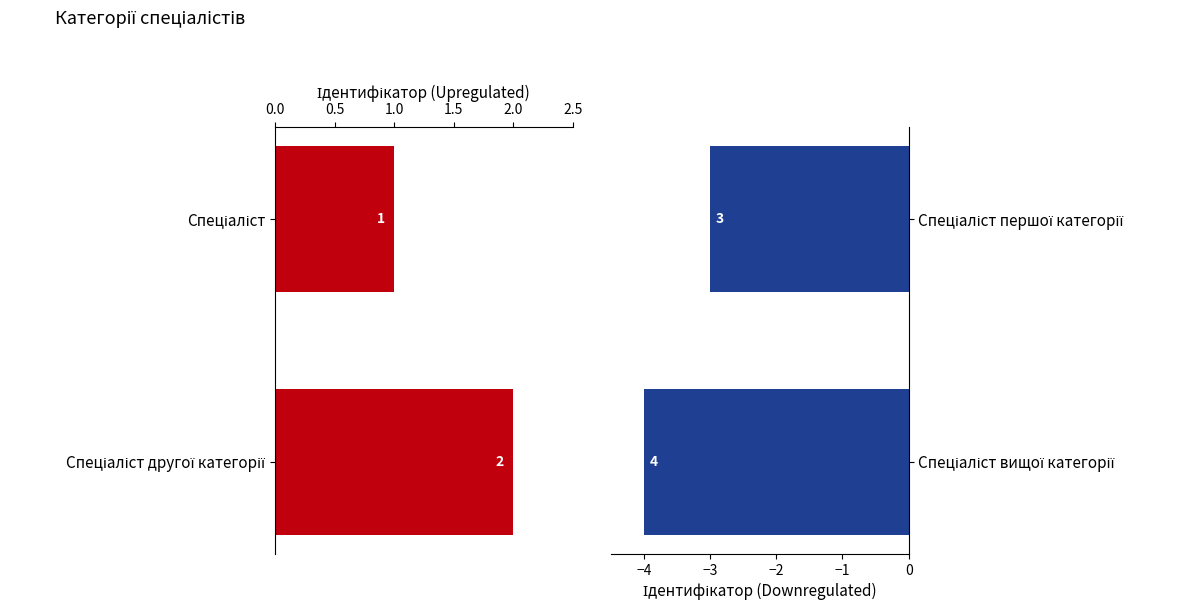

The value of Спеціаліст вищої категорії at Спеціаліст першої категорії is -5. True or false?

False